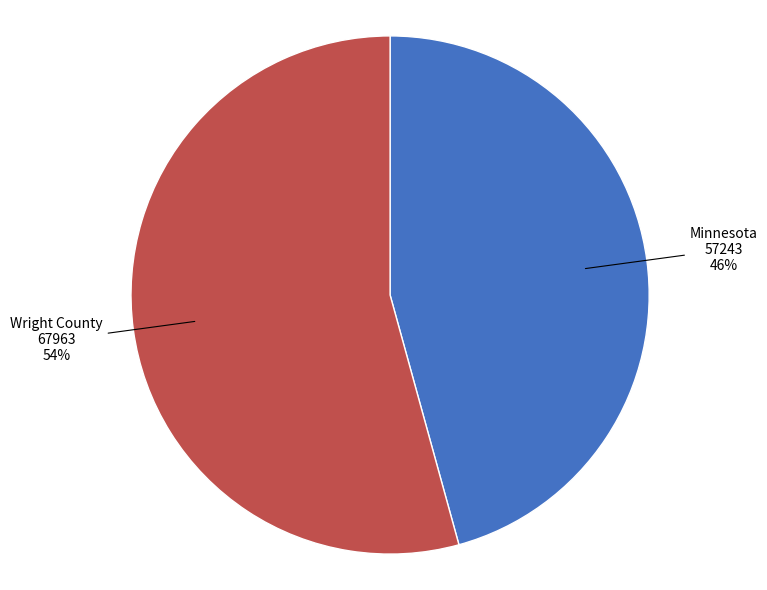

How many slices are in this pie chart?

2